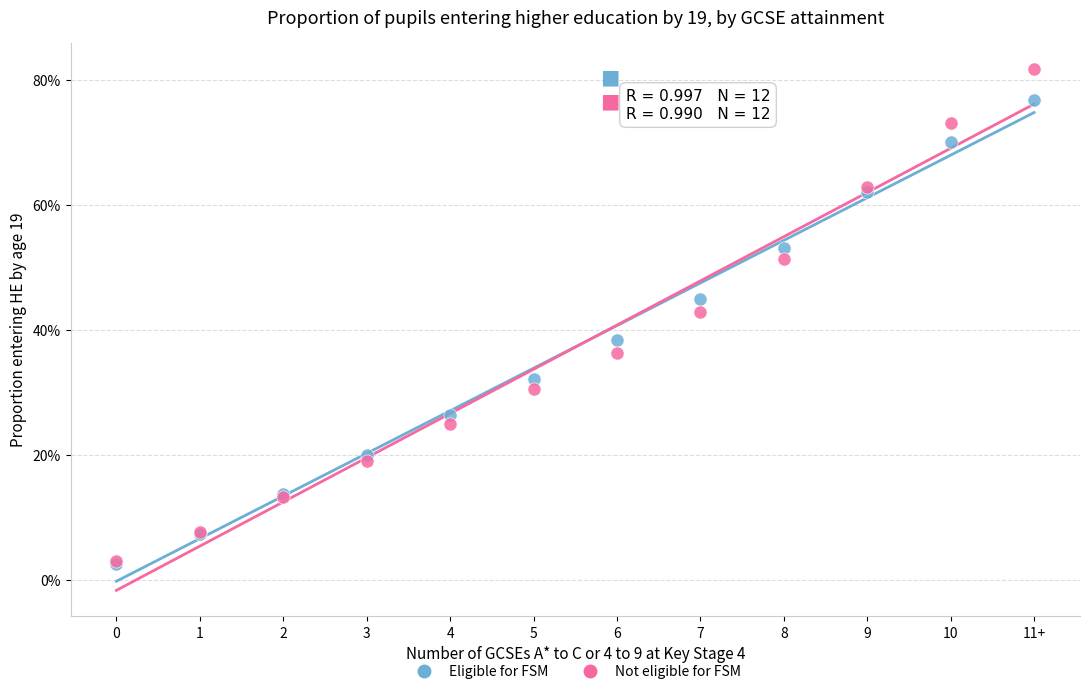

What are all the series names shown in the legend?

Eligible for FSM, Not eligible for FSM